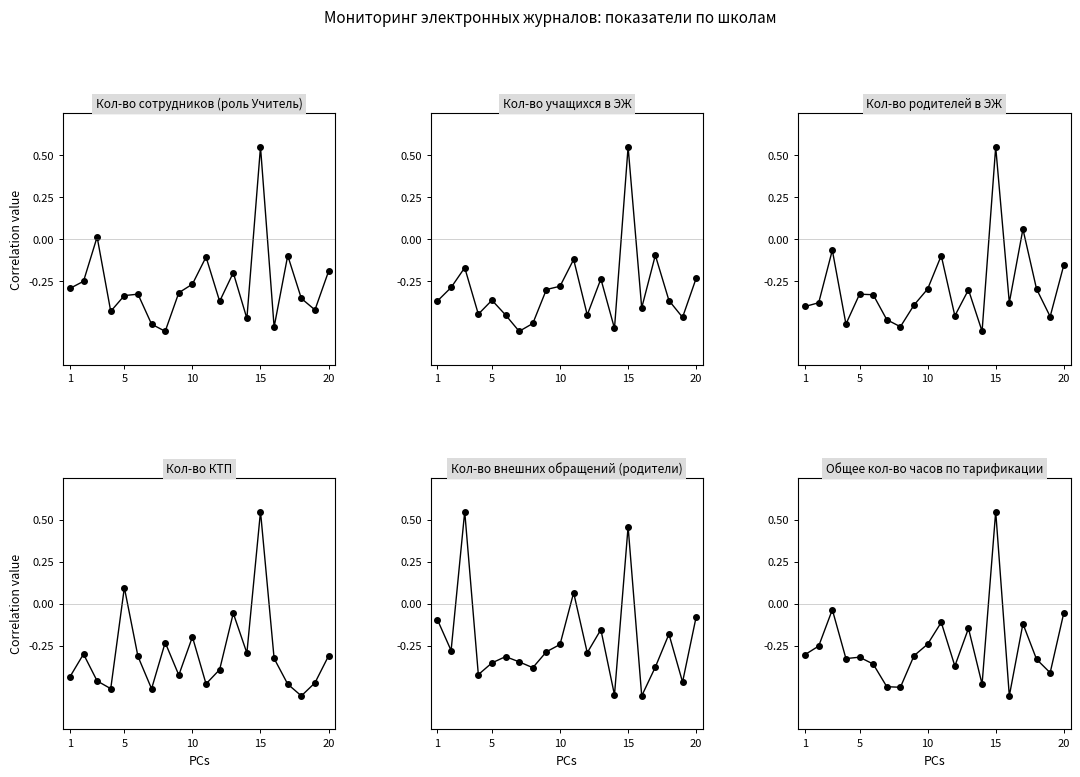

How many lines are shown in the chart?

6